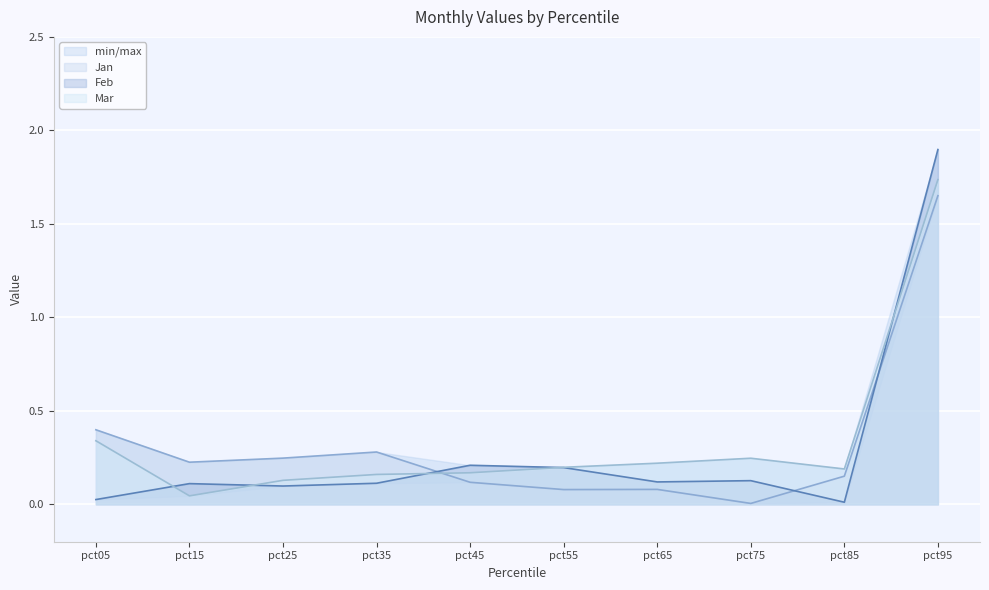

What is the value of the Mar point at the 3rd from the left?

0.1